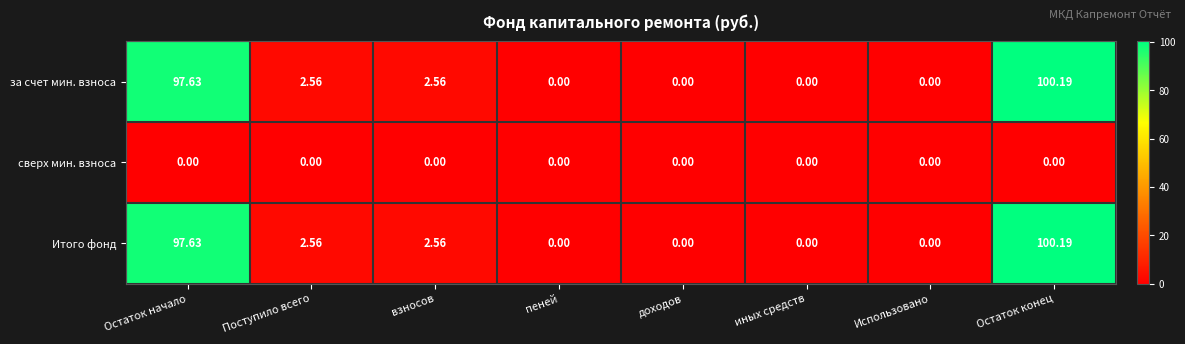

What is the total value across all series at взносов?

5.1